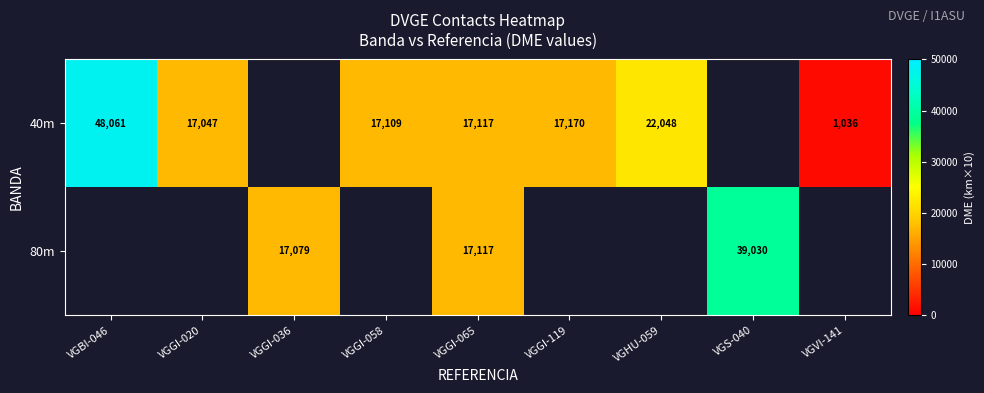

At how many categories does at least one series exceed 8270?

8